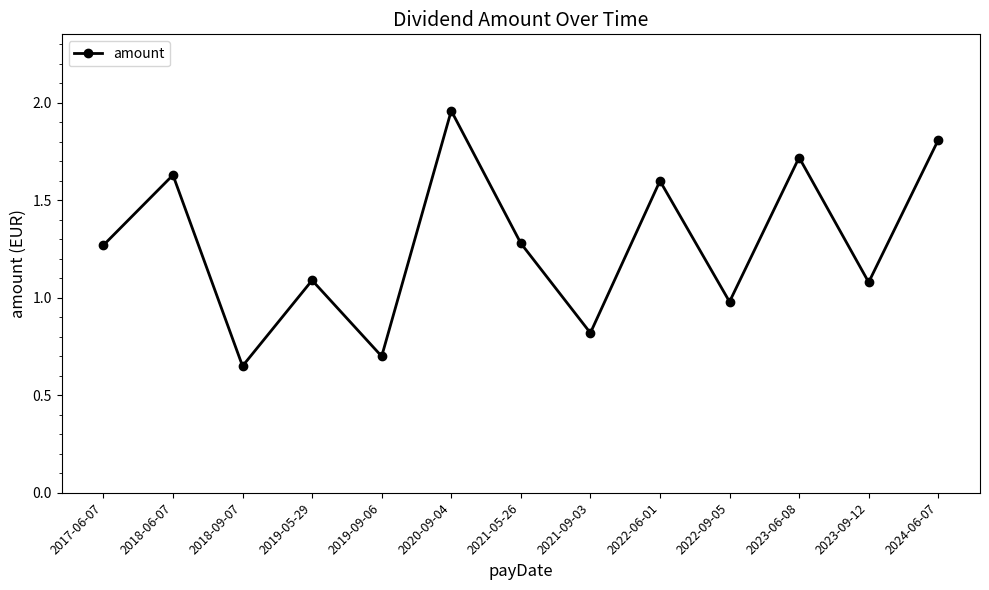

How many points are lower than both their immediate neighbors (excluding endpoints)?

5